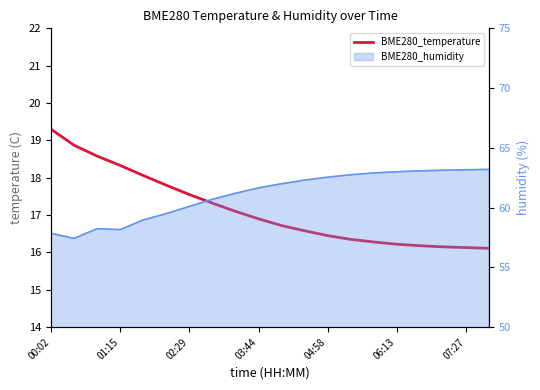

What is the minimum value shown in the chart?

16.1